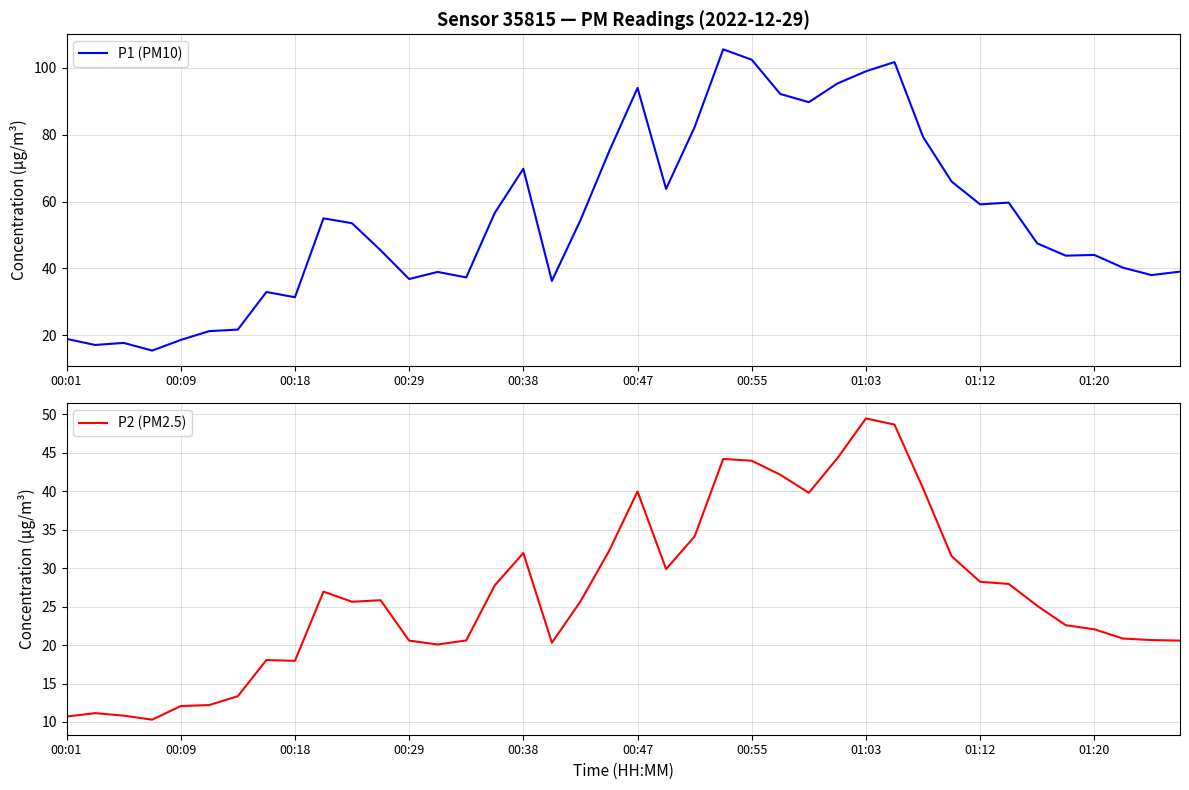

The P2 (PM2.5) series shows 11.7 at 00:38. True or false?

False